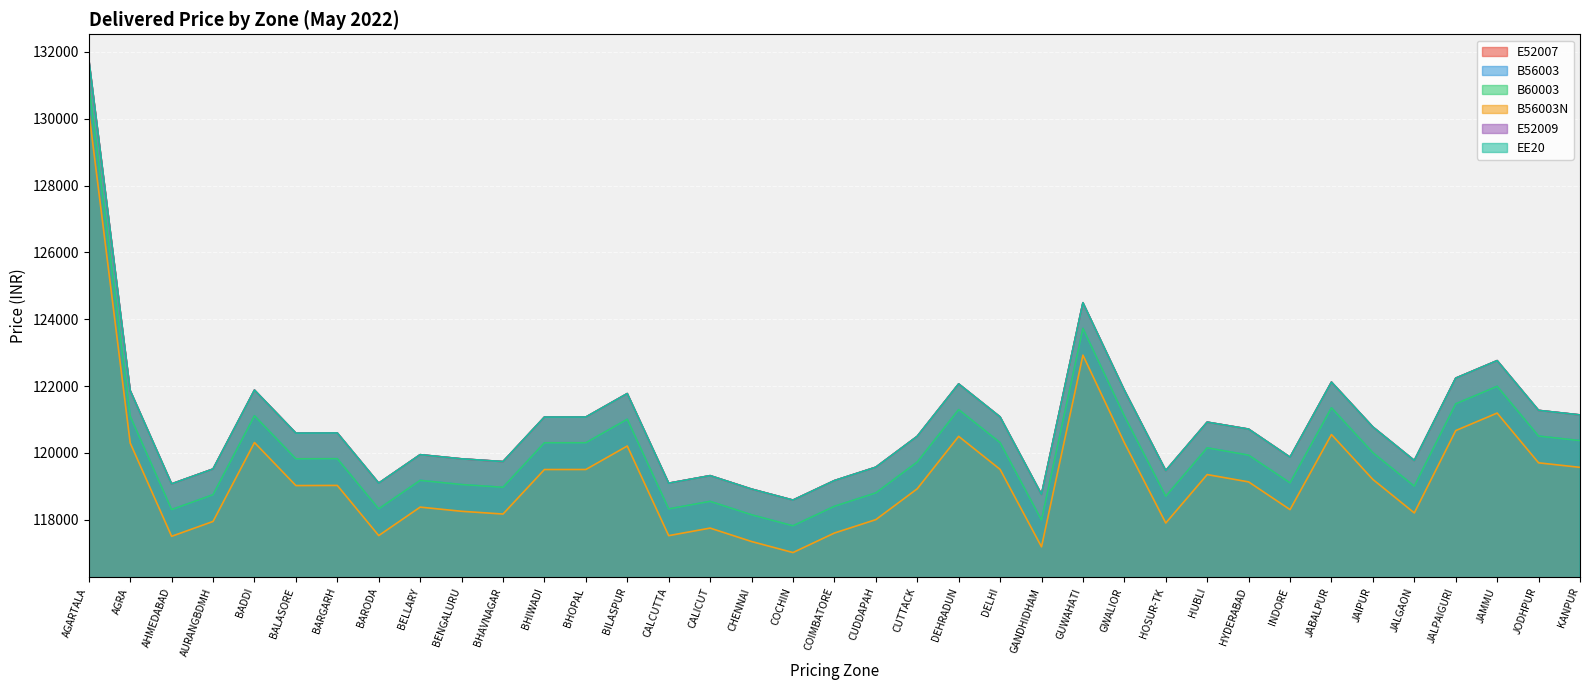

What is the minimum value for B56003N?

117015